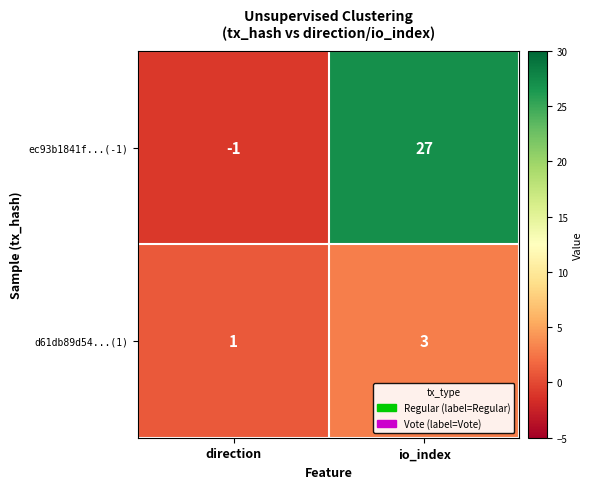

Which series has the widest spread of values?

ec93b1841f...(-1)